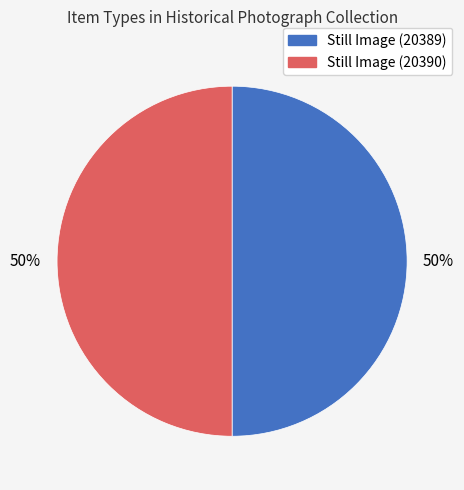

To the nearest percent, what portion does Still Image (20390) represent?

50%